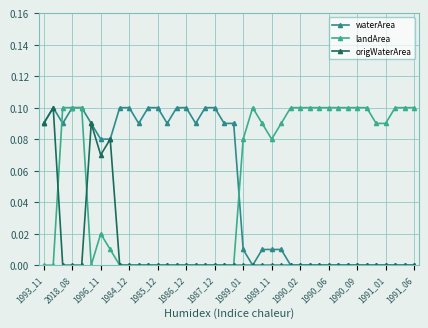

How many series are shown in this chart?

3